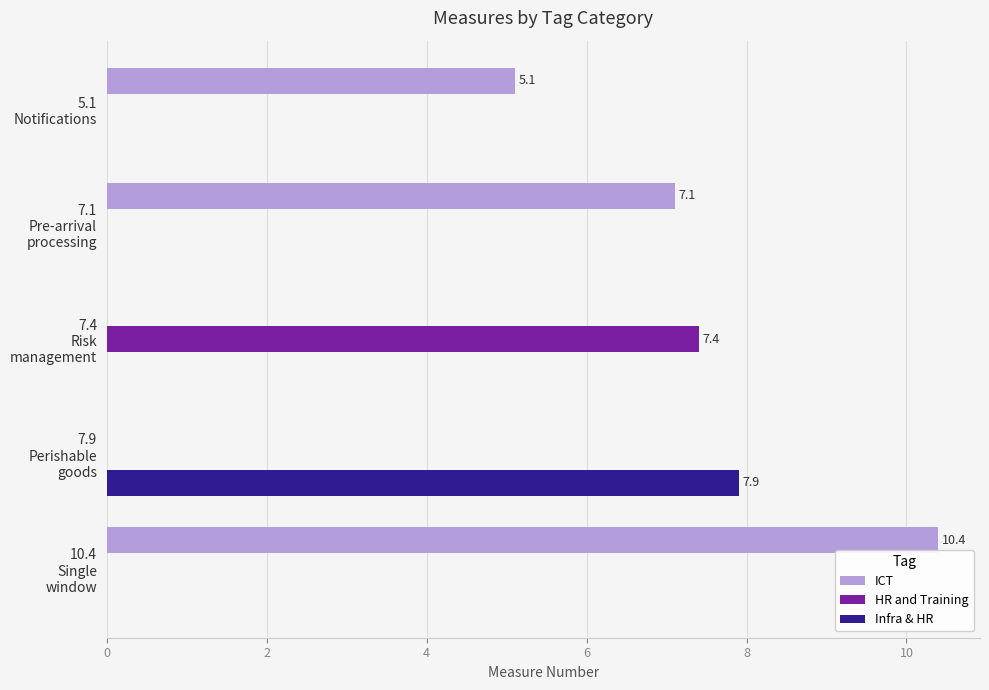

What is the sum of all HR and Training values?

7.4